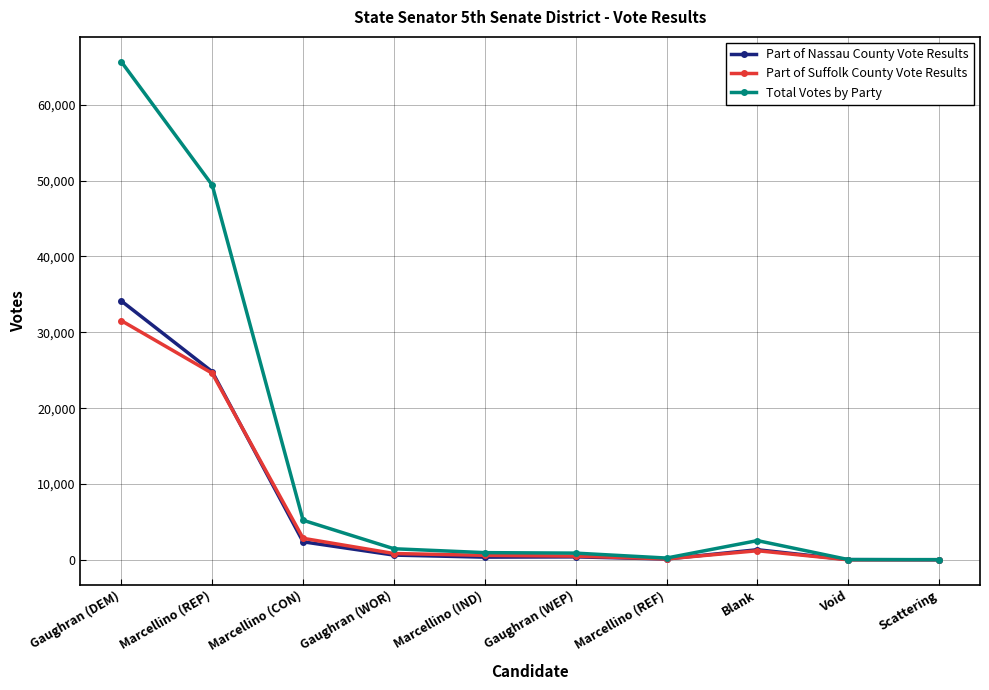

Is the value of Total Votes by Party at Marcellino (IND) greater than the value of Part of Nassau County Vote Results at Gaughran (DEM)?

No